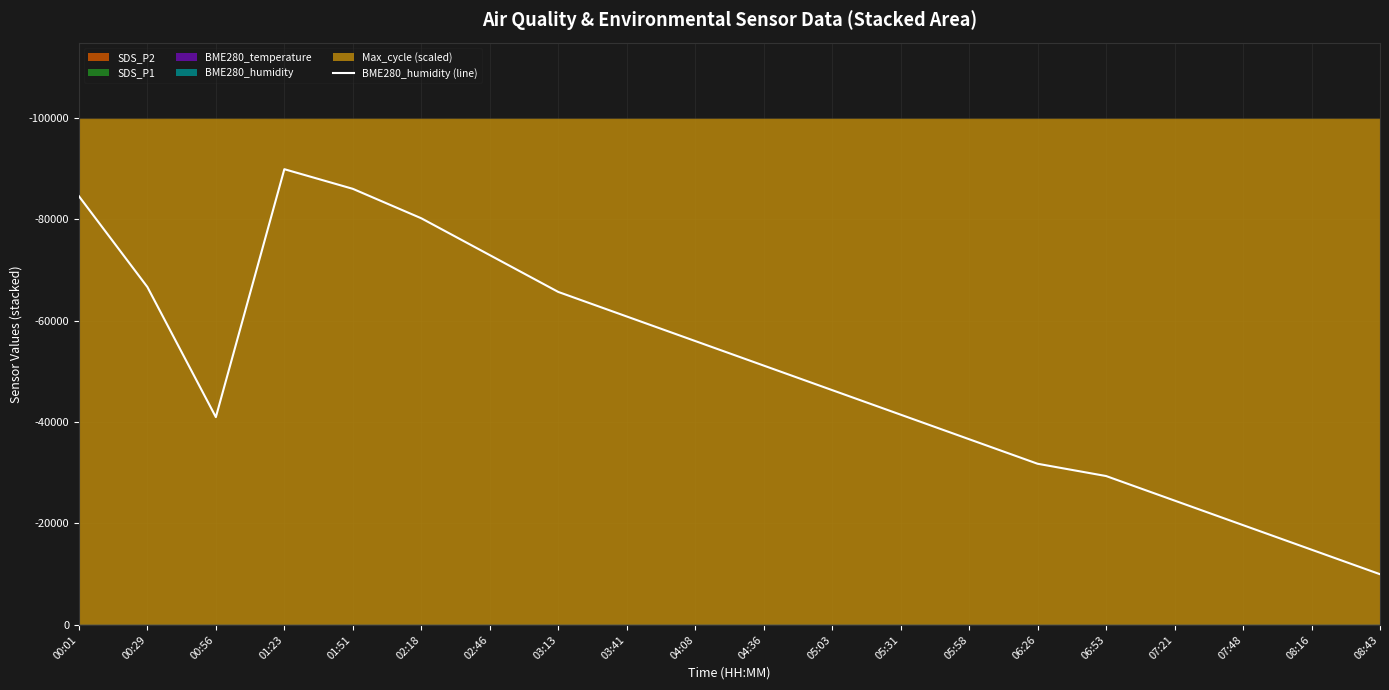

What is the value of the 17th point from the left?

-24512.2